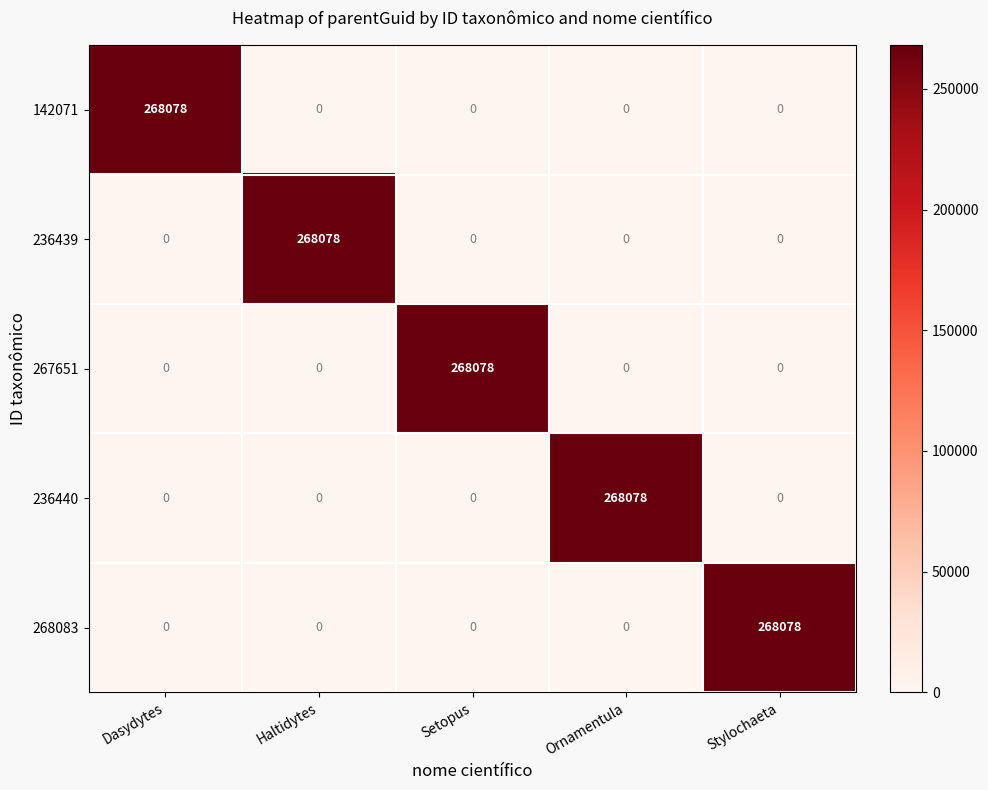

What is the average value of the 142071 series?

53616